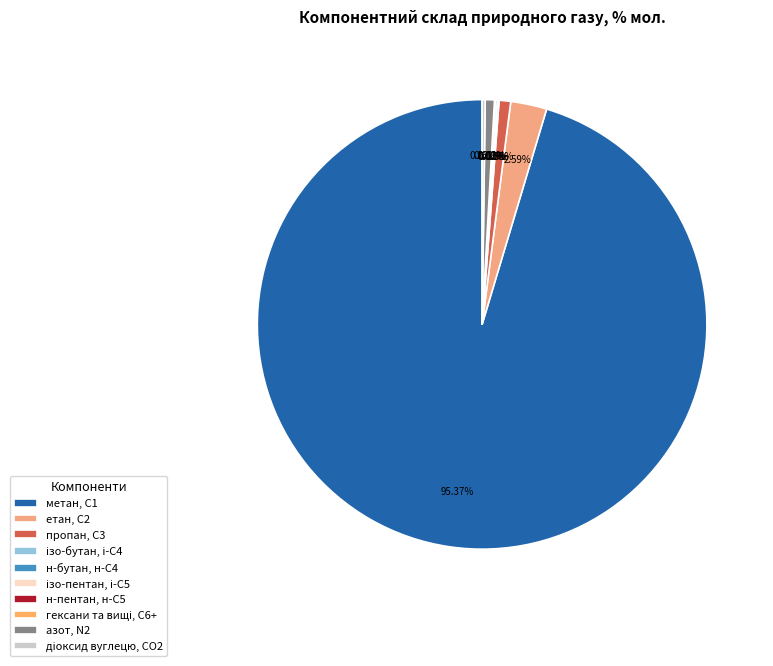

What is the smallest slice in the pie chart?

гексани та вищі, С6+